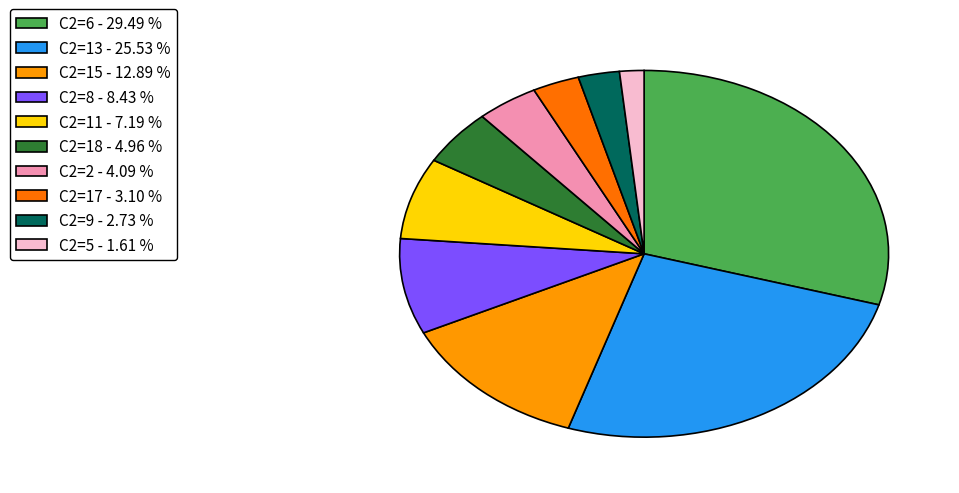

Is there a majority slice in this chart?

No